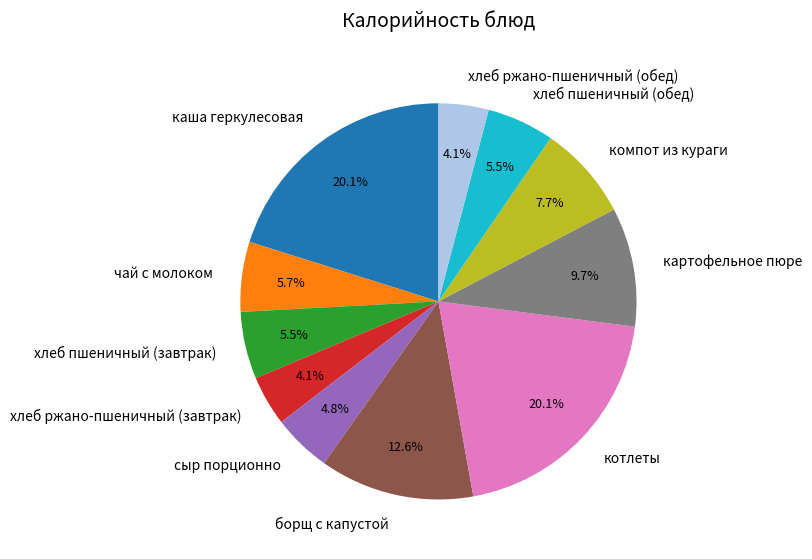

What percentage do хлеб пшеничный (обед) and борщ с капустой together represent?

18.1%